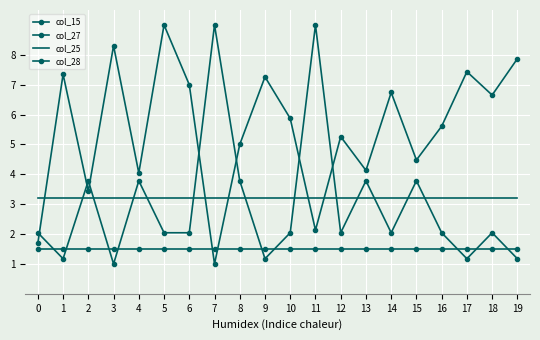

The col_27 series shows 1.7 at 0. True or false?

True